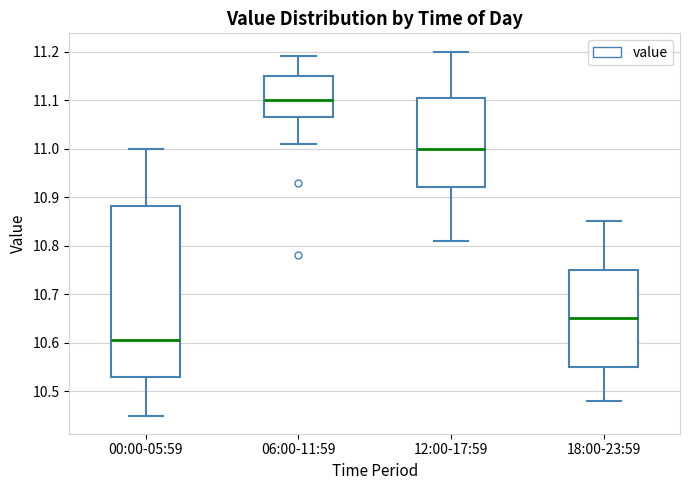

Comparing the boxes themselves (not the whiskers), which one is the tallest?

00:00-05:59